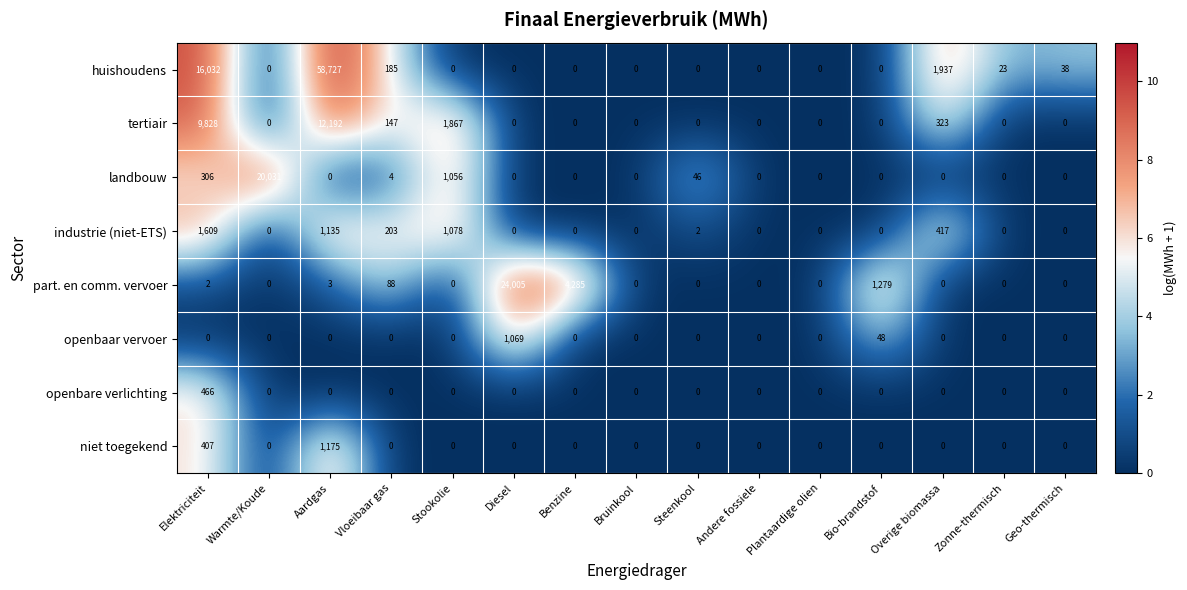

Rank the series by their maximum value, from highest to lowest.

huishoudens, part. en comm. vervoer, landbouw, tertiair, industrie (niet-ETS), niet toegekend, openbaar vervoer, openbare verlichting